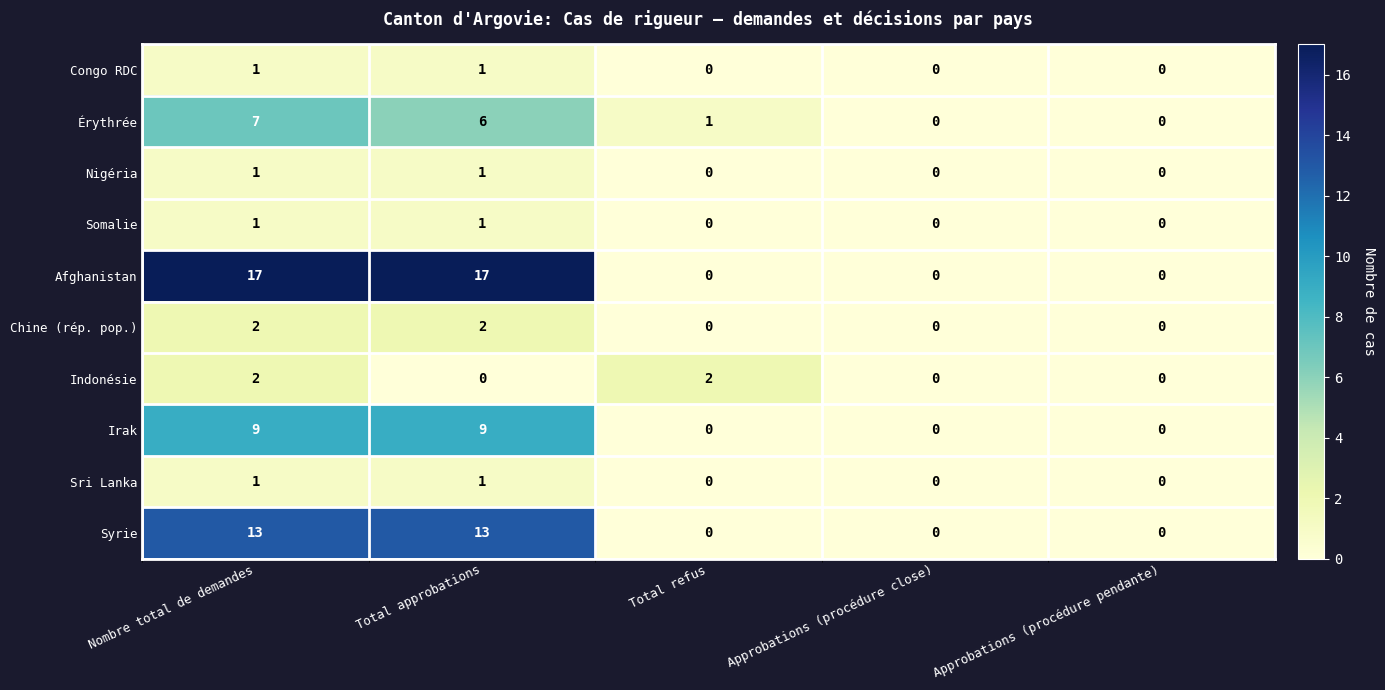

What is the maximum value for Irak?

9